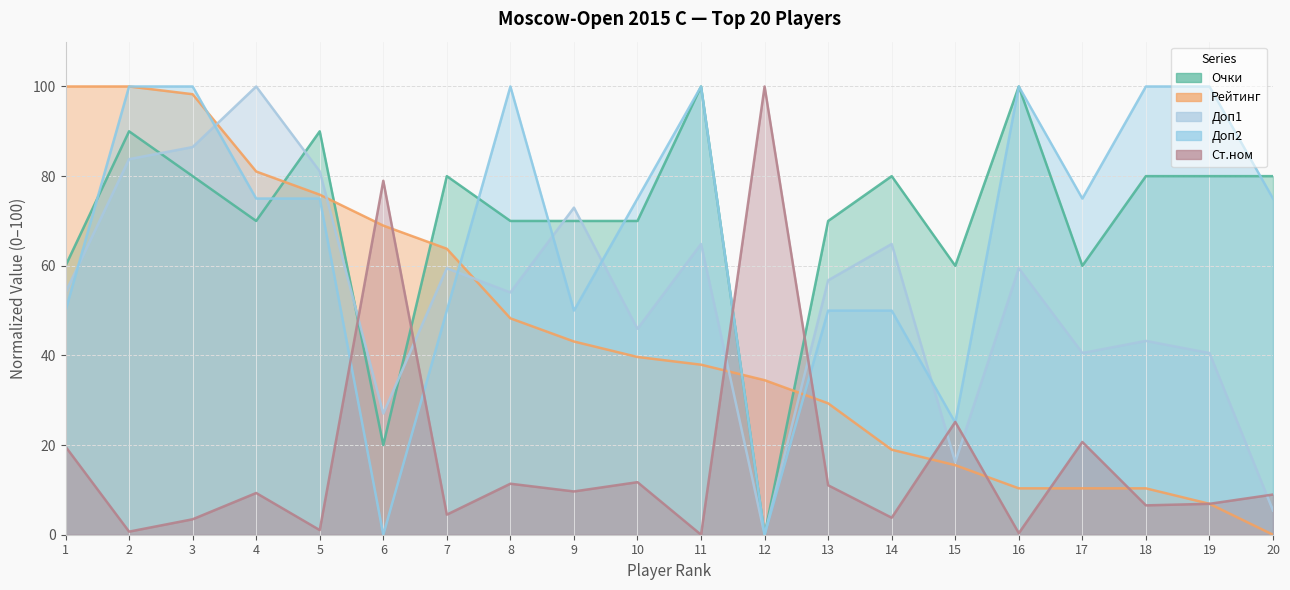

Where is the first local minimum for Ст.ном?

2